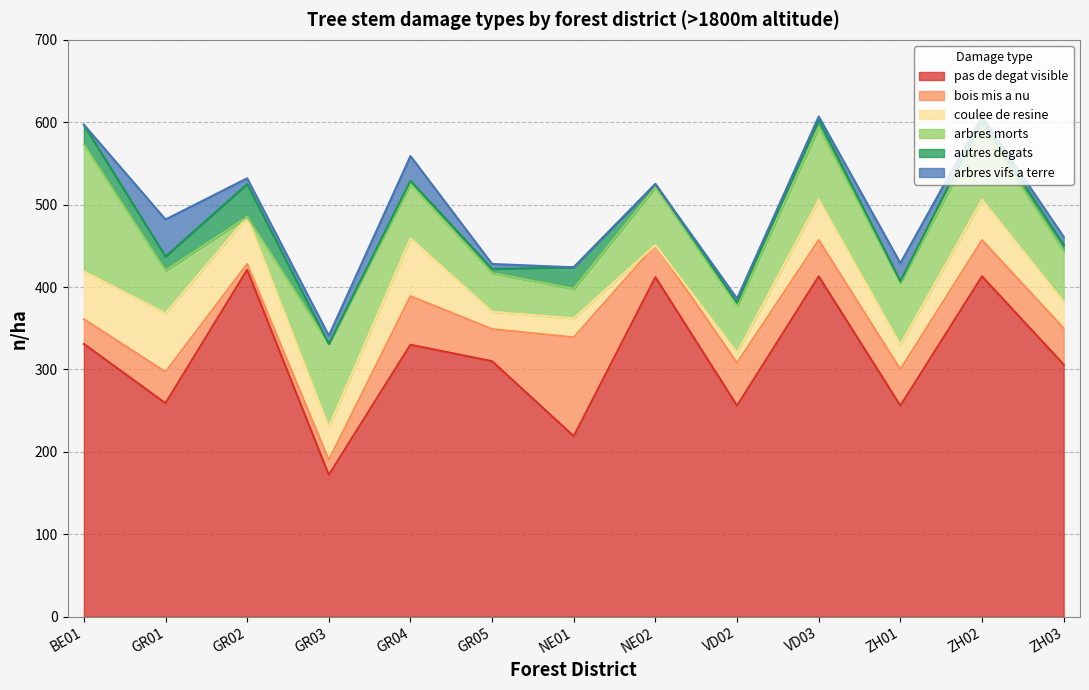

Is the value of arbres vifs a terre at NE01 greater than the value of coulee de resine at GR04?

No